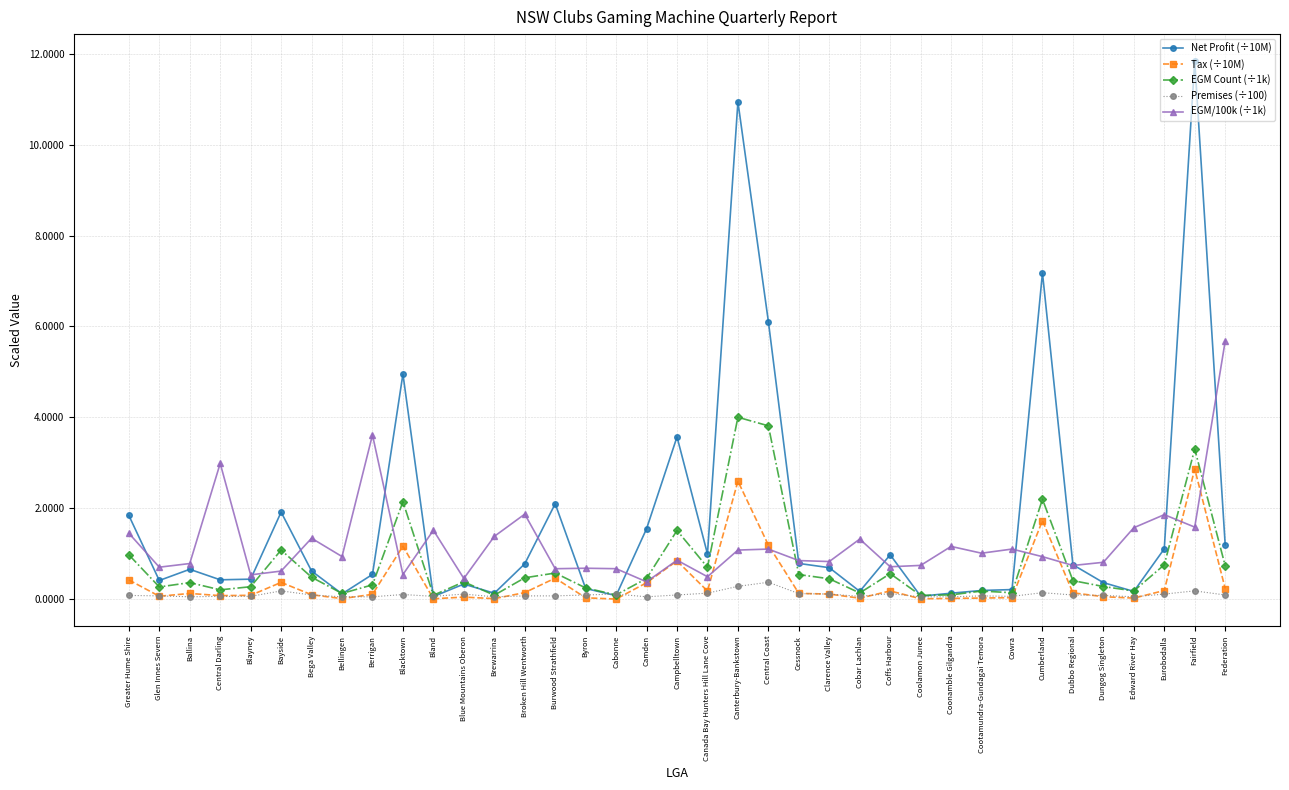

Is the value of EGM Count (÷1k) at Glen Innes Severn greater than the value of Premises (÷100) at Cootamundra-Gundagai Temora?

Yes